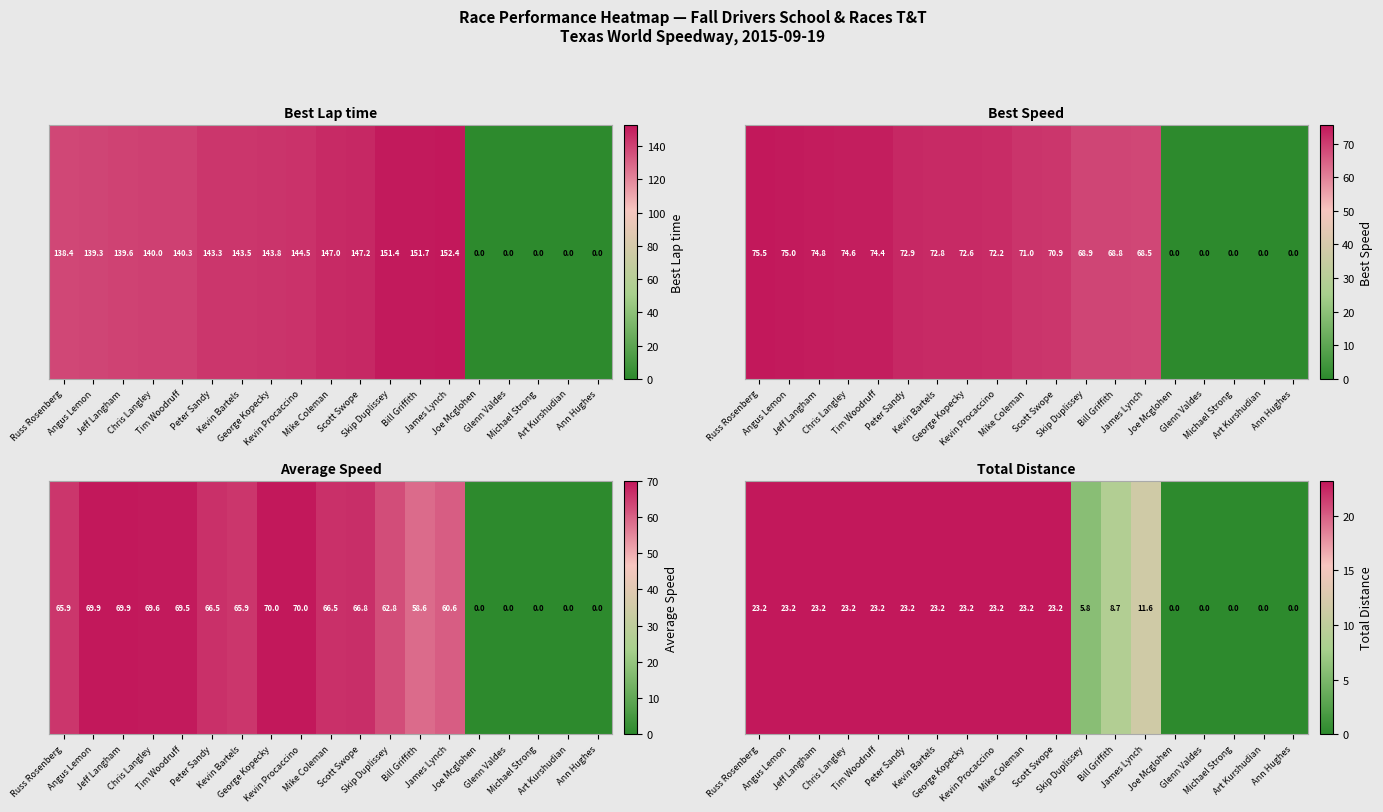

List the labels in order of value, largest first.

Russ Rosenberg, Angus Lemon, Jeff Langham, Chris Langley, Tim Woodruff, Peter Sandy, Kevin Bartels, George Kopecky, Kevin Procaccino, Mike Coleman, Scott Swope, James Lynch, Bill Griffith, Skip Duplissey, Joe Mcglohen, Glenn Valdes, Michael Strong, Art Kurshudian, Ann Hughes